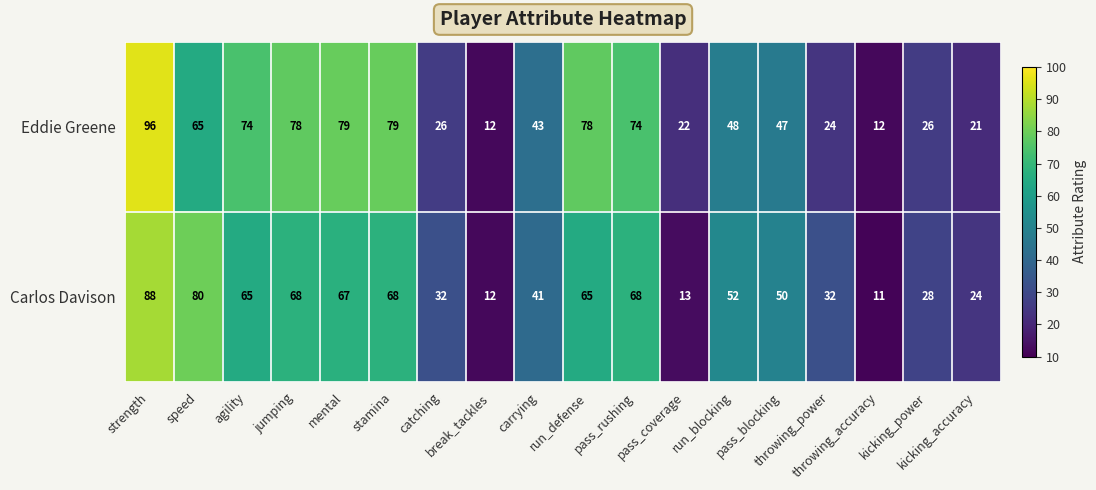

Which series has the largest range (max minus min)?

Eddie Greene